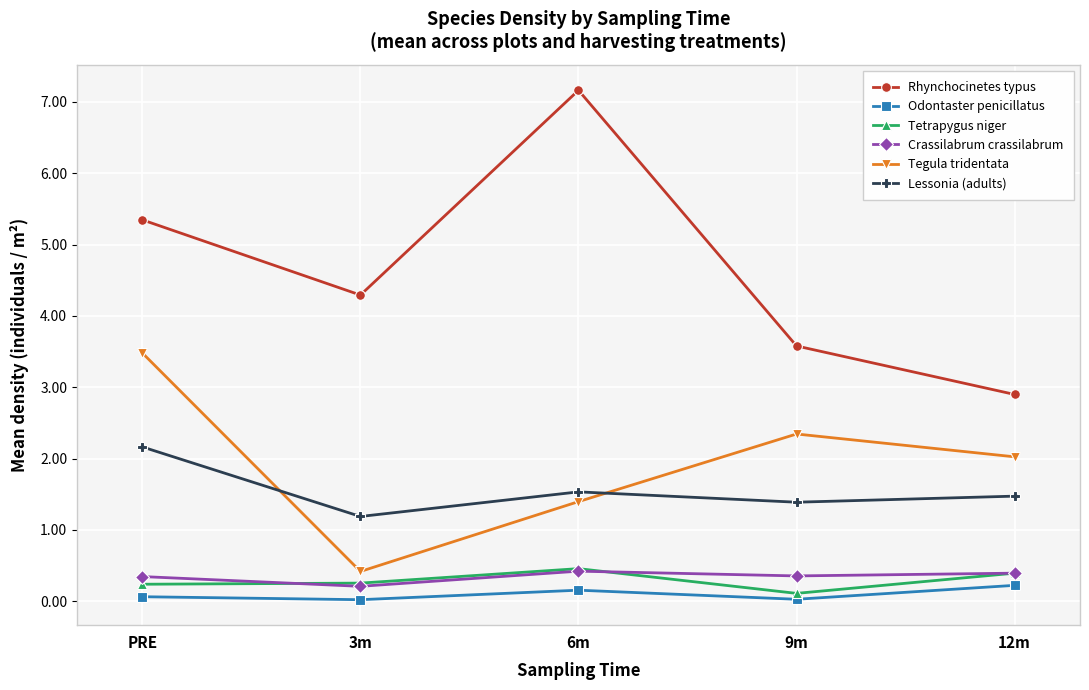

Rank the series at 9m from lowest to highest value.

Odontaster penicillatus, Tetrapygus niger, Crassilabrum crassilabrum, Lessonia (adults), Tegula tridentata, Rhynchocinetes typus